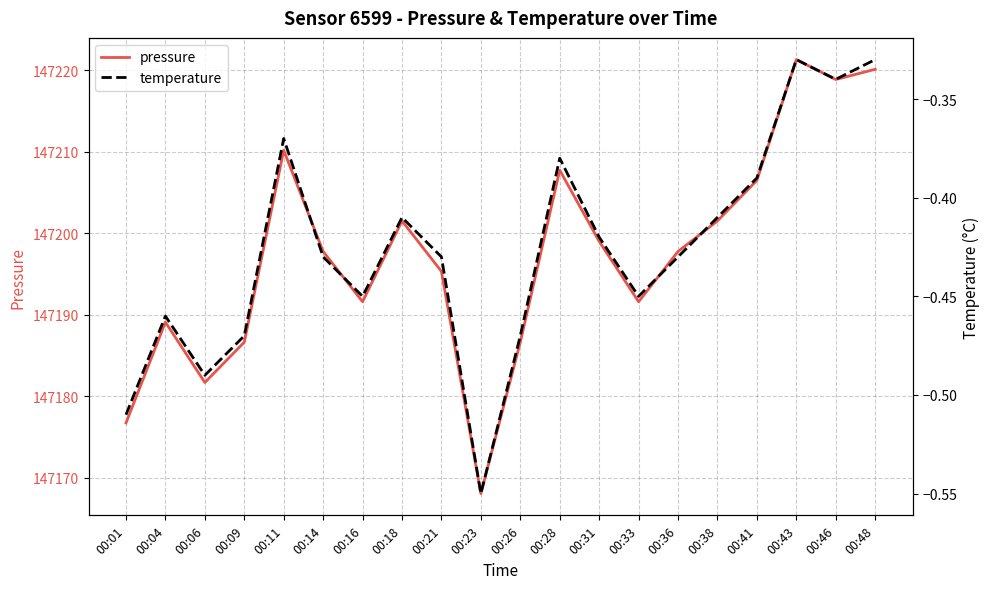

At which category is the sum across all series the highest?

00:43